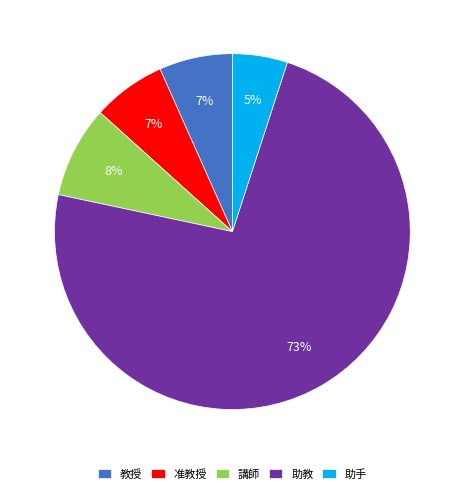

What is the largest slice in the pie chart?

助教